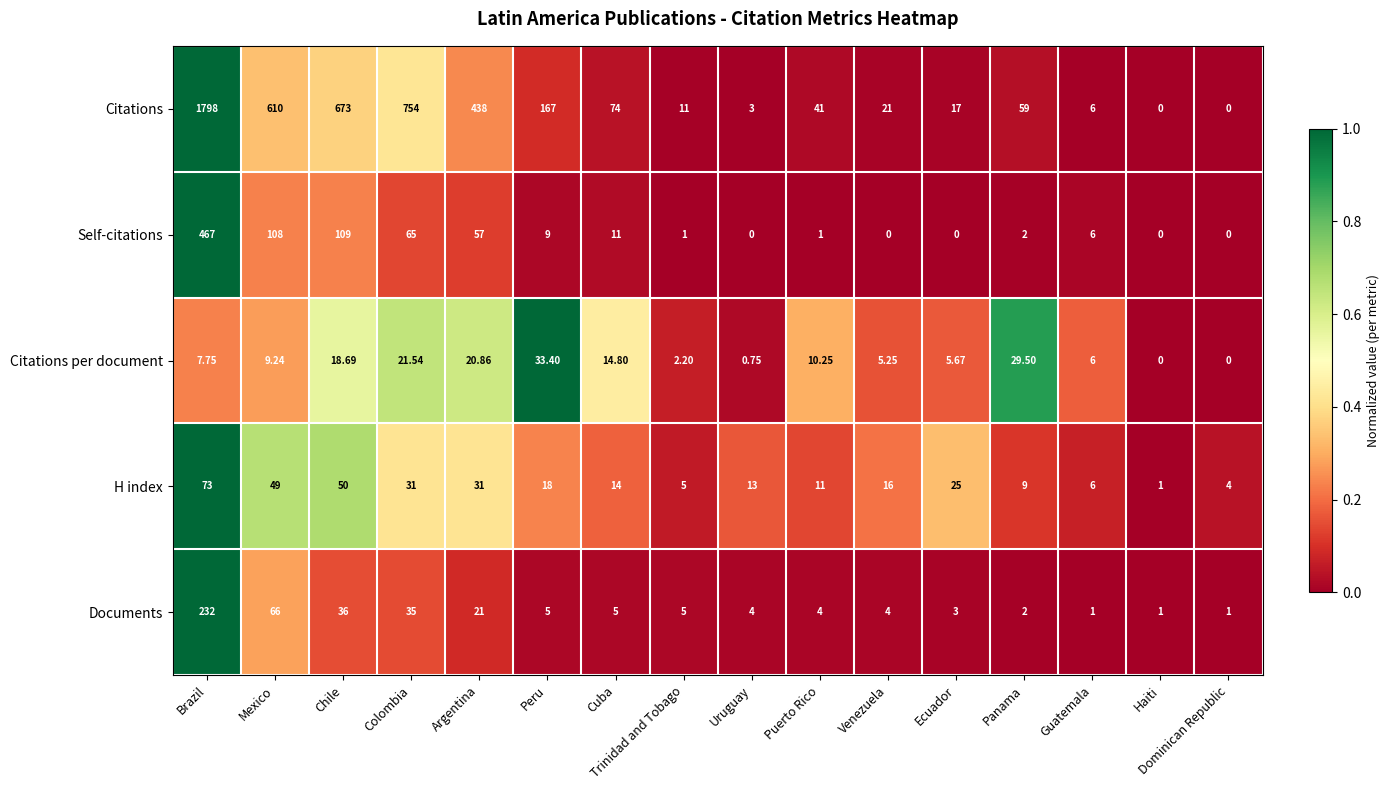

At which label does H index reach its minimum?

Haiti